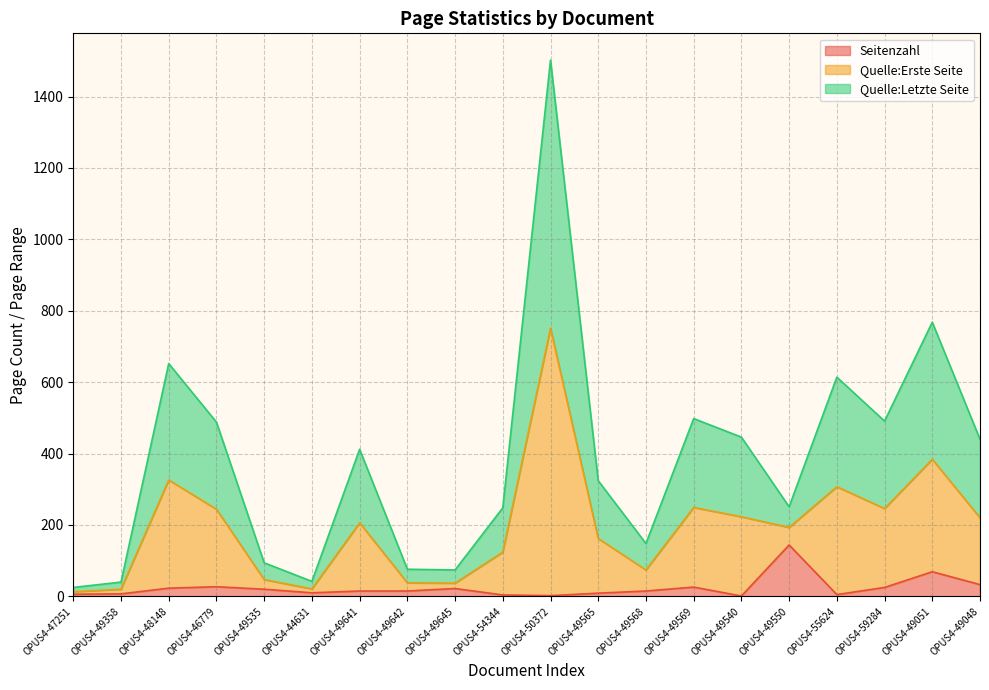

At which category is the sum across all series the highest?

OPUS4-50372